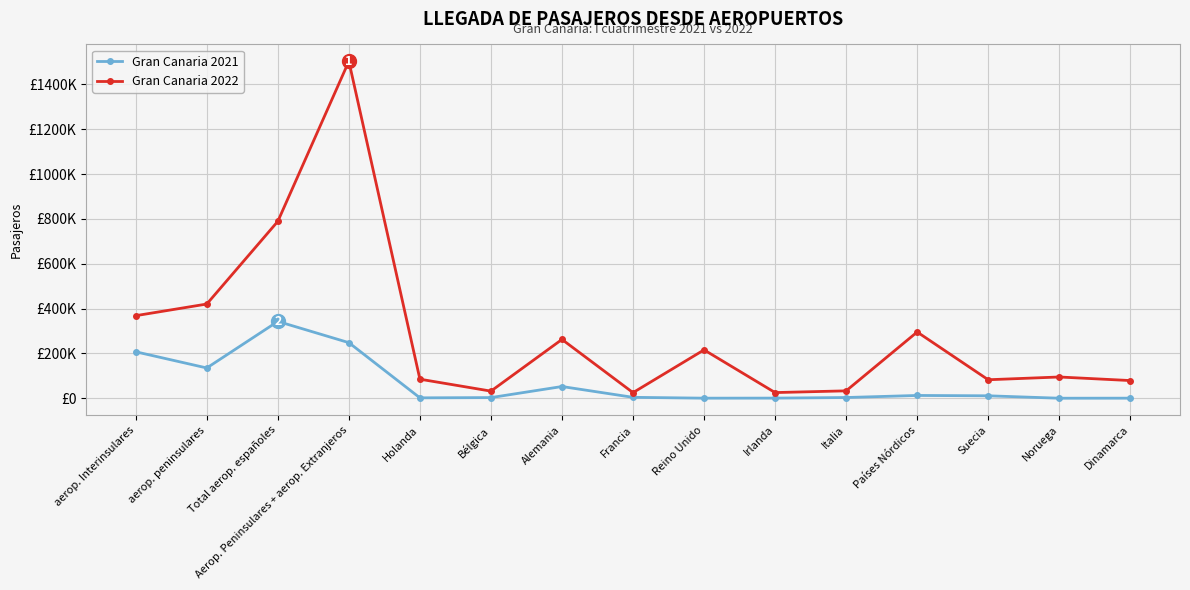

Reading left to right, transcribe all the data shown in this chart.

Gran Canaria 2021: 207587	135447	343034	248301	2306	3401	52761	4591	843	1086	3749	12922	11406	610	853
Gran Canaria 2022: 368585	420492	789077	1502558	85470	32250	262691	25516	216156	25780	33477	295767	82964	95261	79350